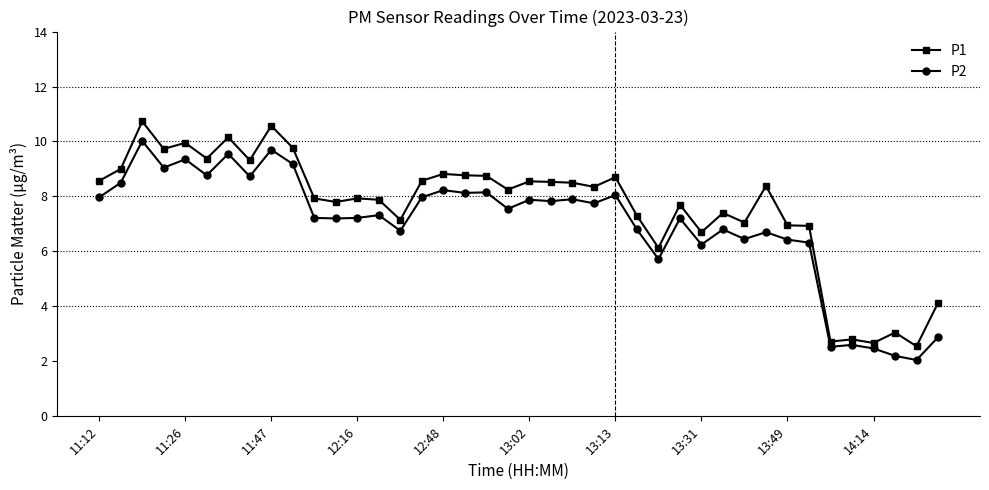

What is the difference between the maximum and minimum values in the P1 series?

8.2